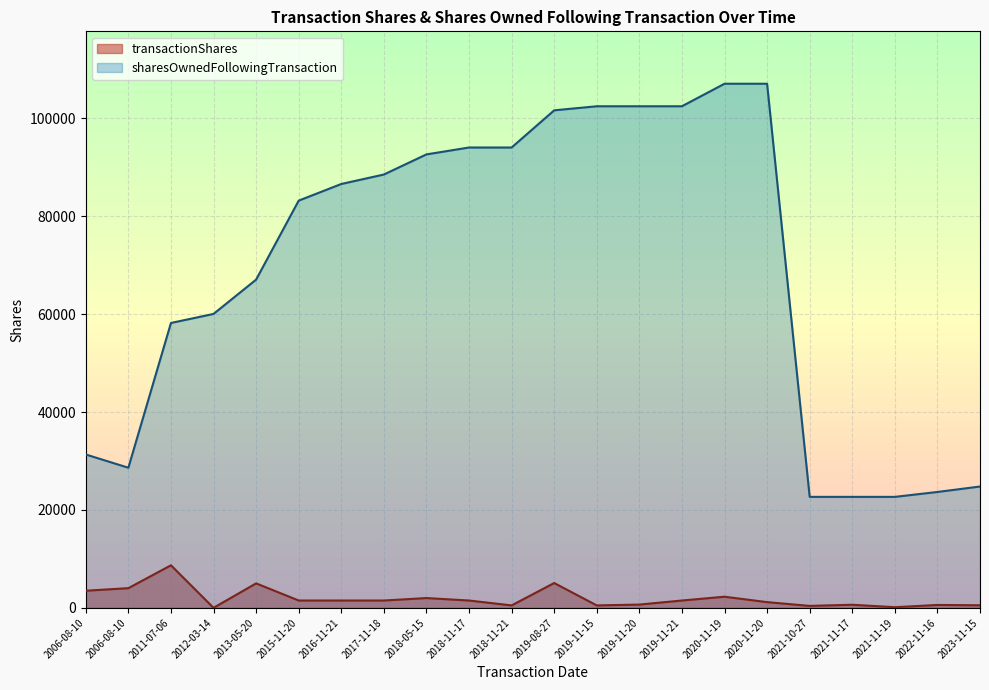

What is the average value?

69274